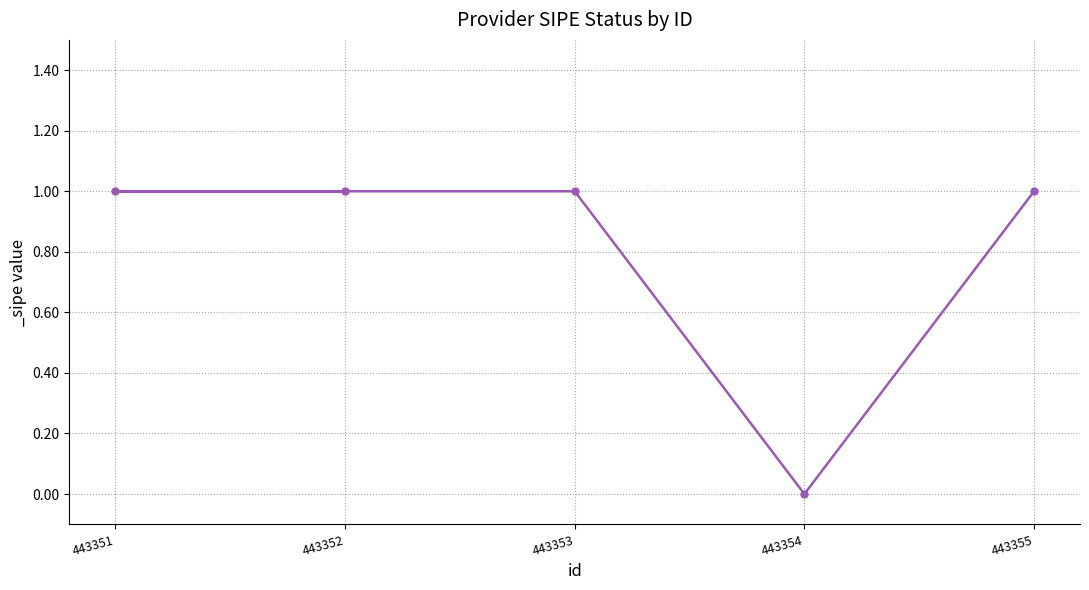

What is the change in value from 443352 to 443354?

-1